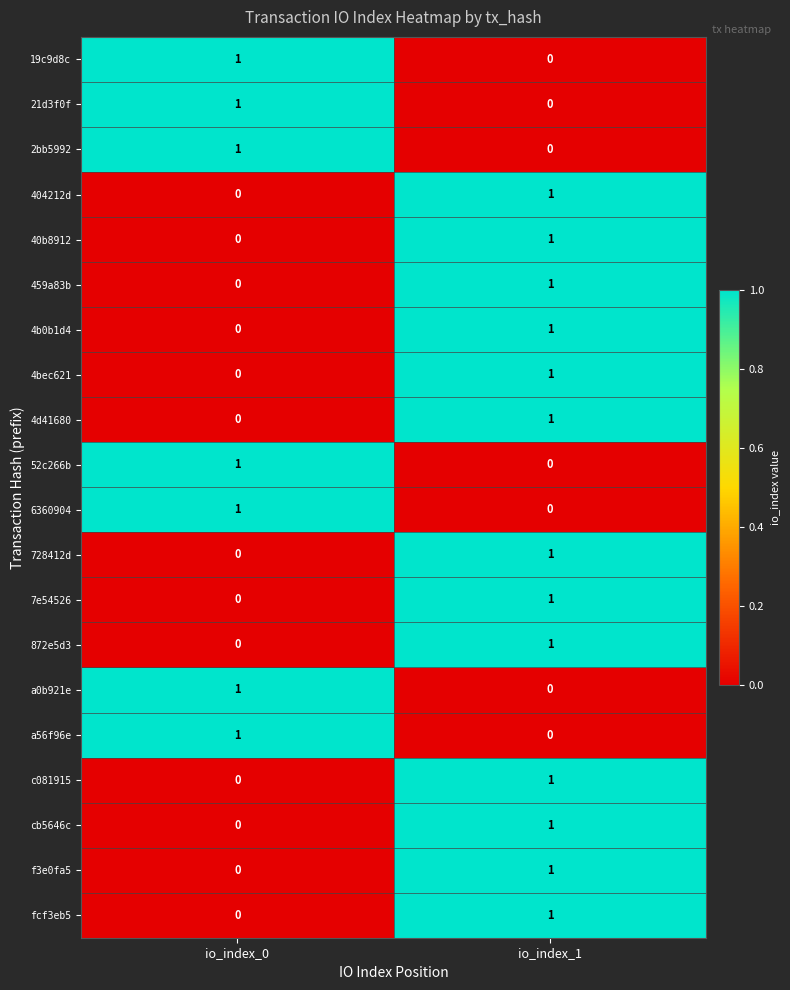

How many data points does each series have?

2